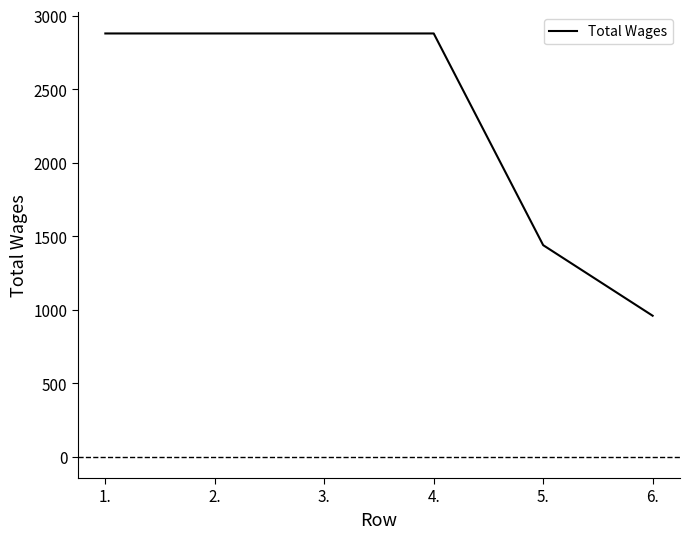

The value at 1. is 583. True or false?

False